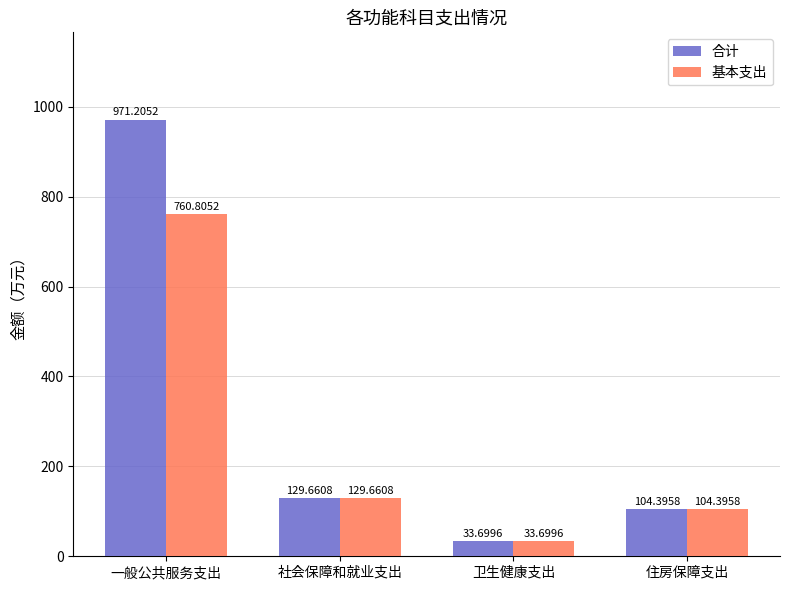

What is the difference between the second highest and minimum values in the 基本支出 series?

96.0